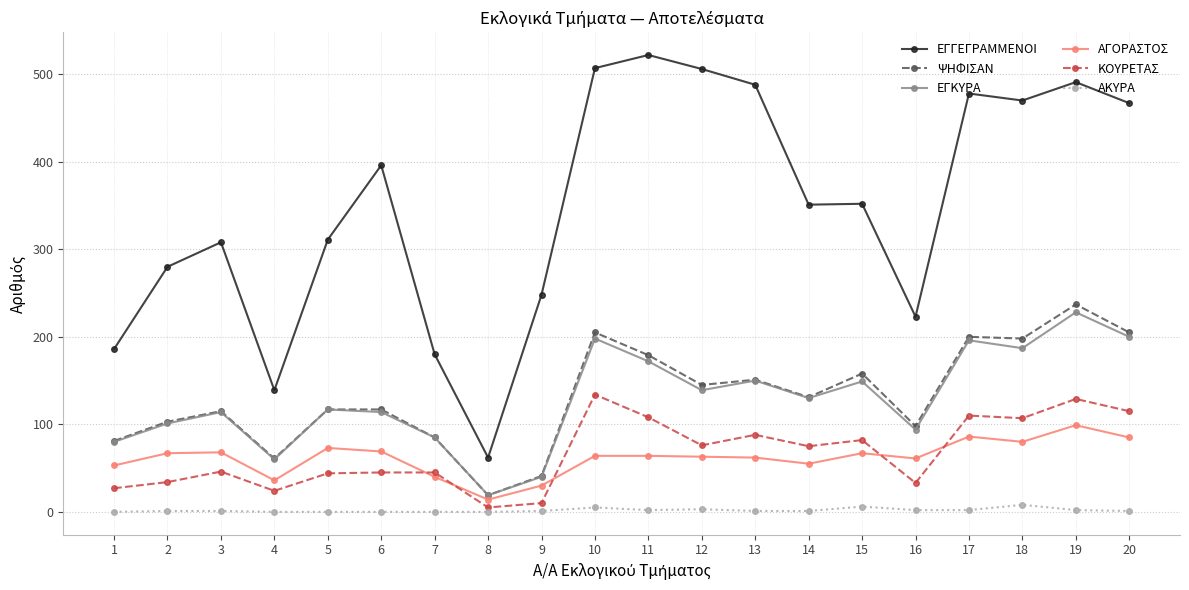

Which category has the highest value in the ΑΓΟΡΑΣΤΟΣ series?

19